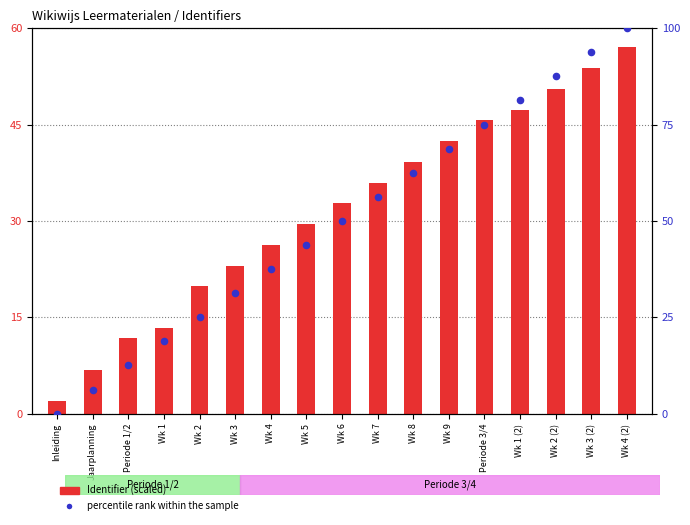

At how many categories does at least one series exceed 50?

8